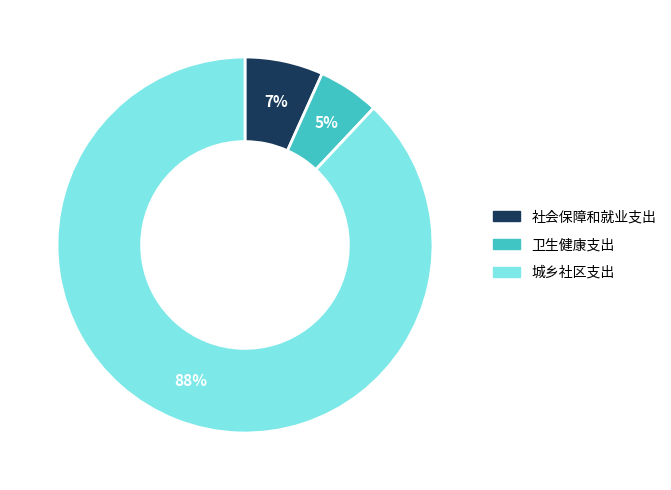

What percentage is the 卫生健康支出 slice, to the nearest percent?

5%